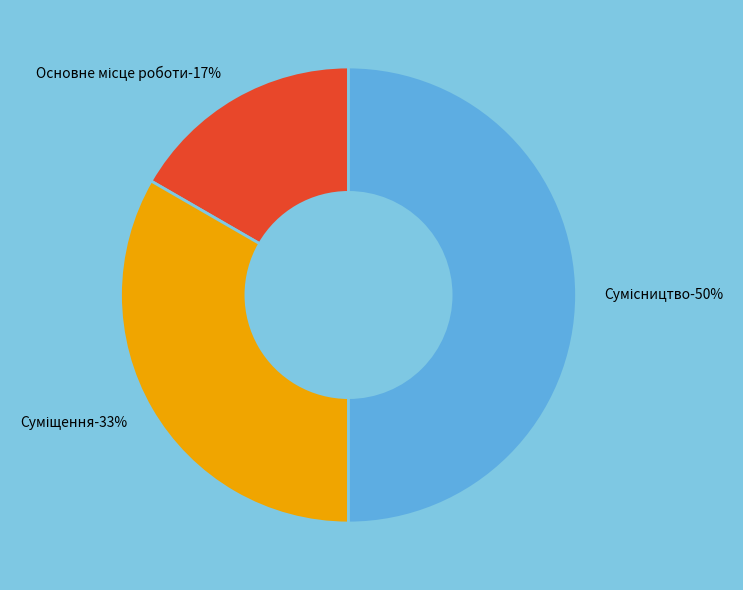

Count the number of slices in the pie.

3